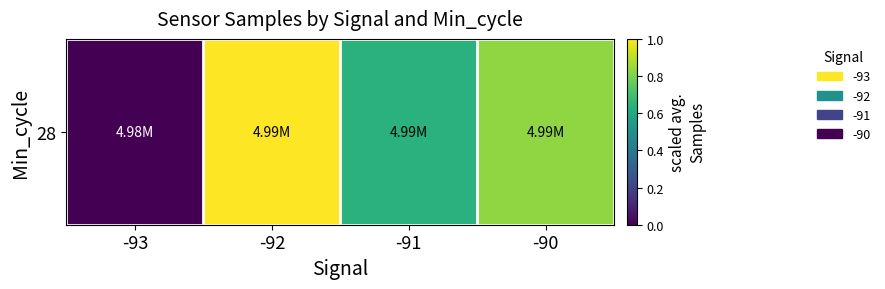

Where is the data nearest to the value 0?

-93